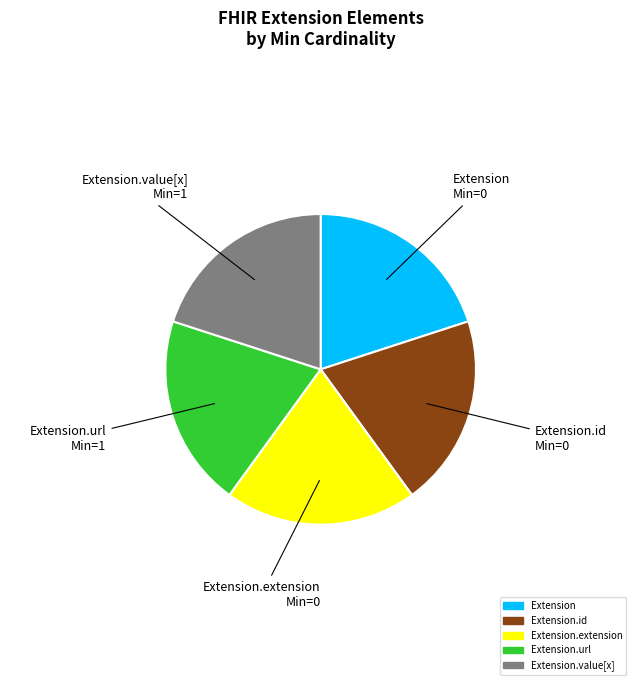

Does any single category account for the majority?

No